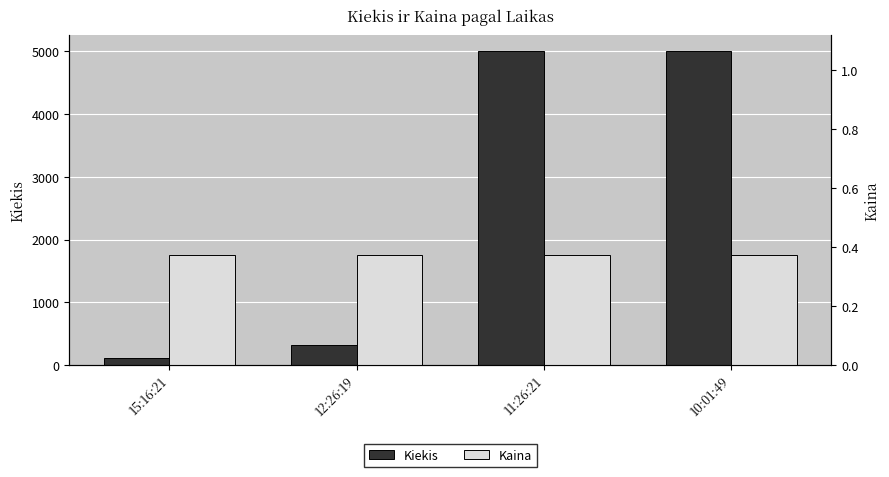

What is the total value across all series at 10:01:49?

5000.4